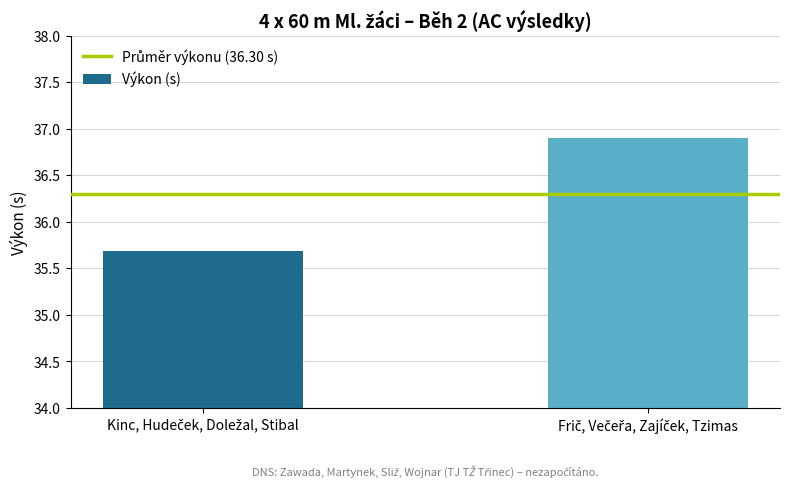

Are the bars horizontal?

No